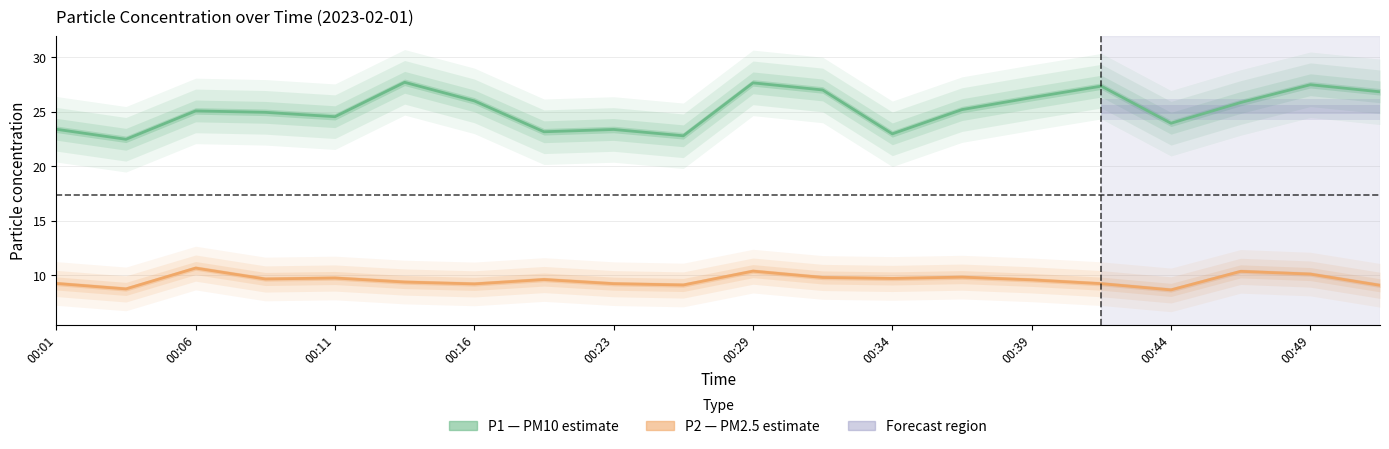

Read the P2 (PM2.5) value at 15.

9.2